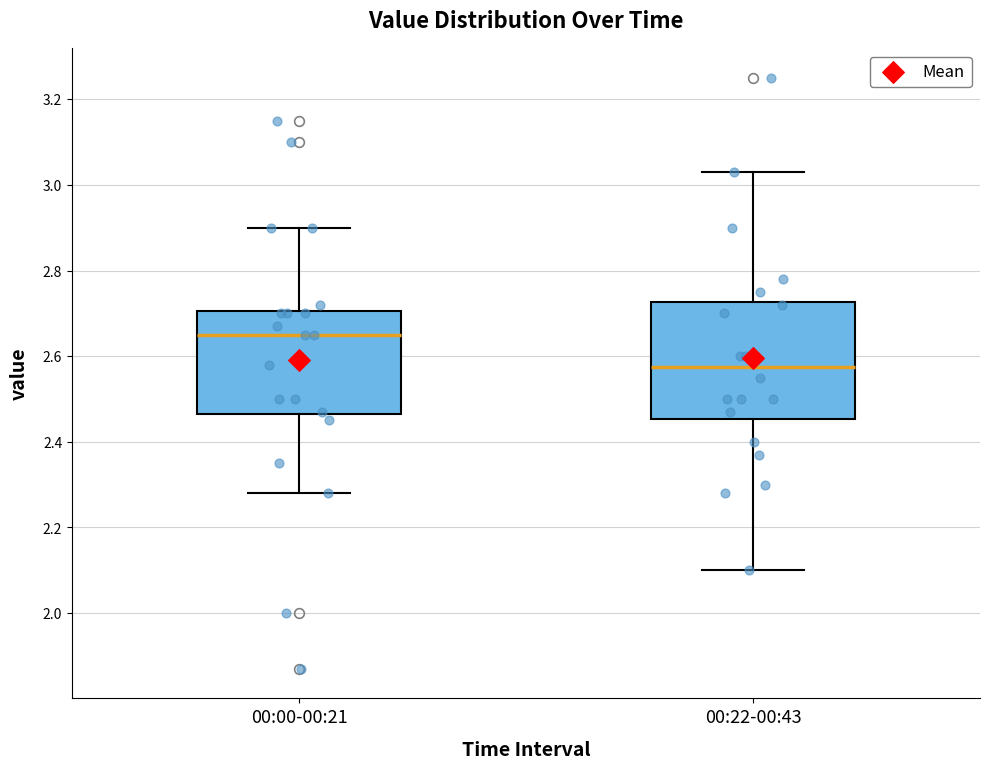

Where is the lower edge of the box for 00:00-00:21 on the y-axis? The values are not printed on the chart, so give them approximately, as read against the axis.

2.46